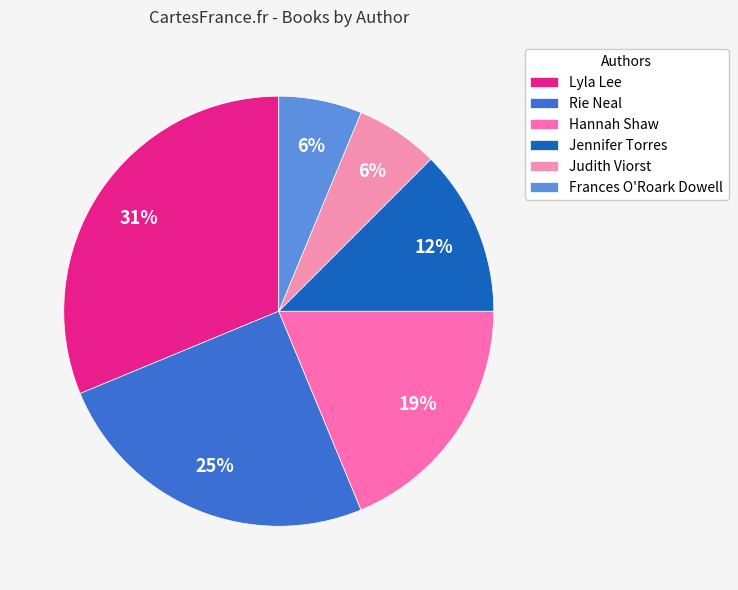

Count the number of slices in the pie.

6